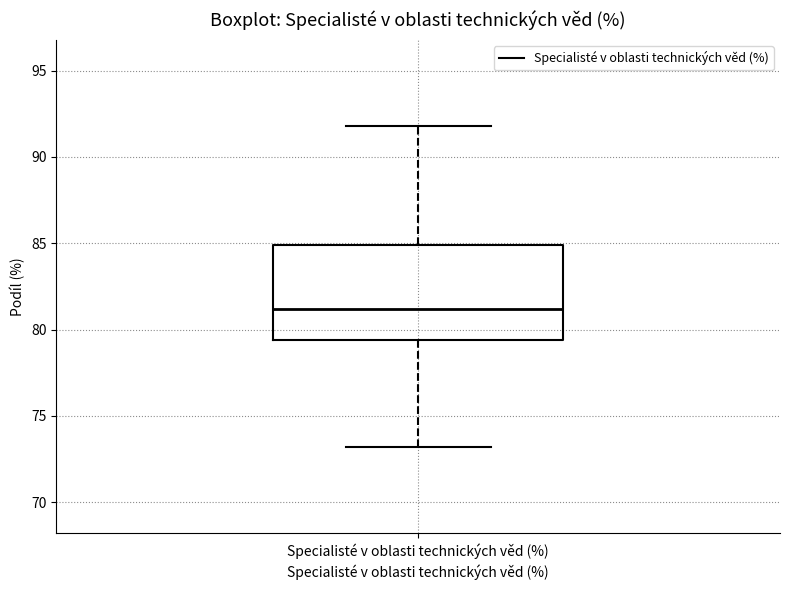

Transcribe this box plot: give where the median line is, the range the box spans, and where the two whiskers end, as read against the y-axis. The values are not printed on the chart, so give them approximately, as read against the axis.

median 81.0, box 79.5 to 85.0, whiskers 73.0 to 92.0